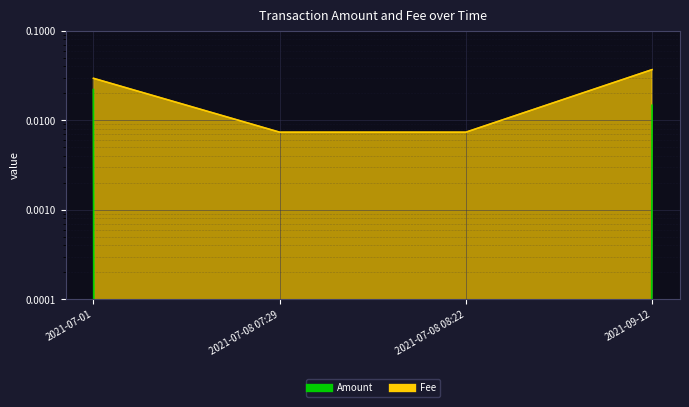

Does the chart display data point markers on the line(s)?

No